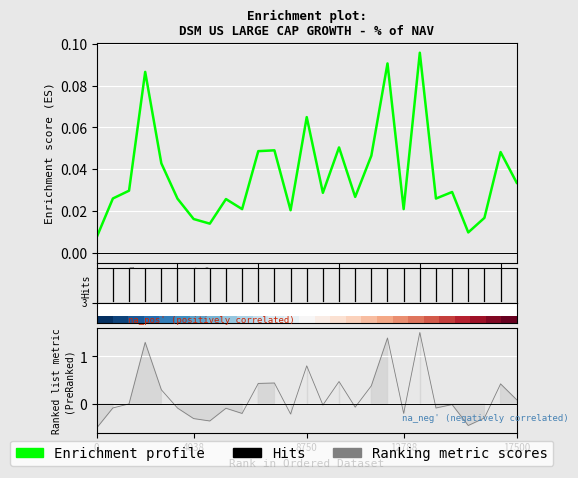

What is the difference between the maximum and minimum values in the Enrichment profile series?

0.1